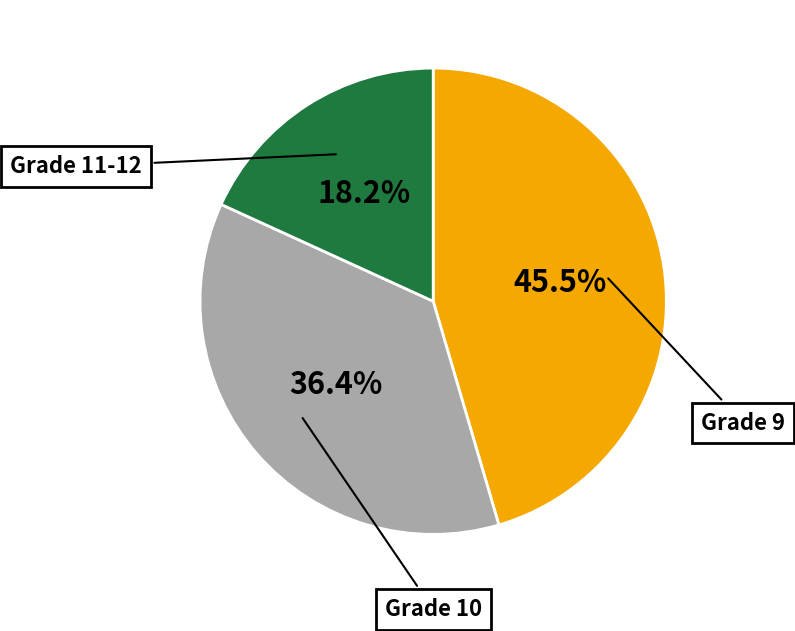

Is there a majority slice in this chart?

No